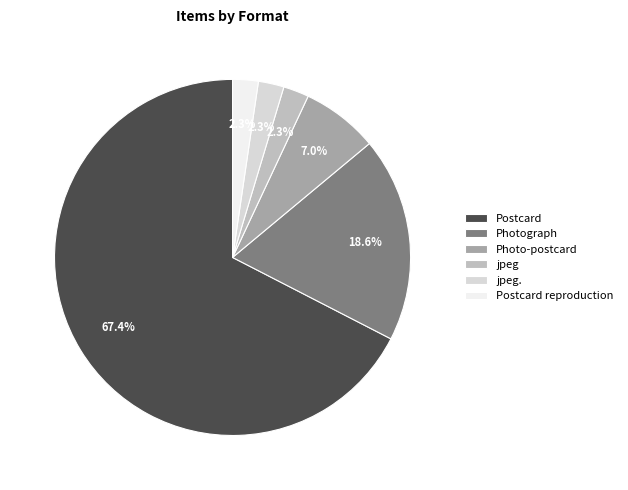

To the nearest percent, what is the difference between the Postcard and Photograph slice percentages?

49%